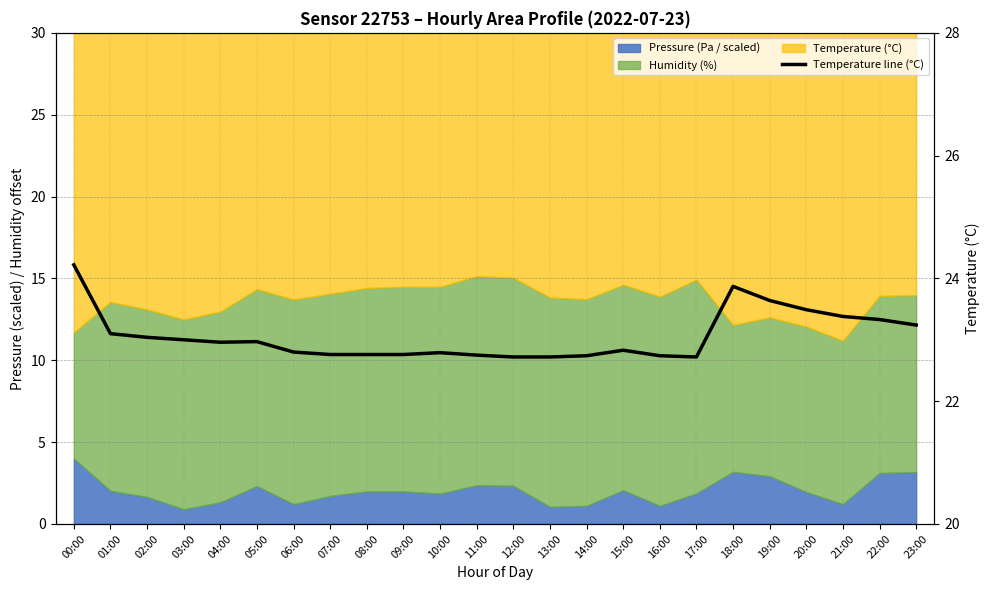

What is the difference between the values at 23:00 and 12:00?

0.5